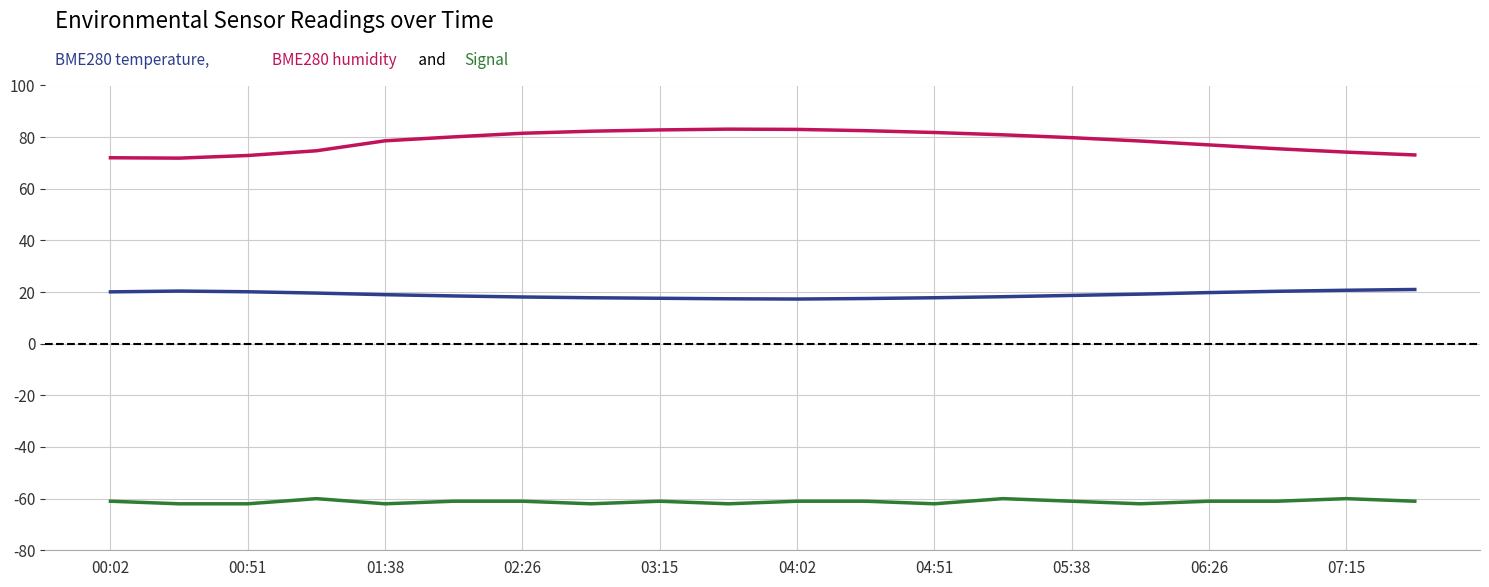

Is this an area chart (filled region under the line)?

No